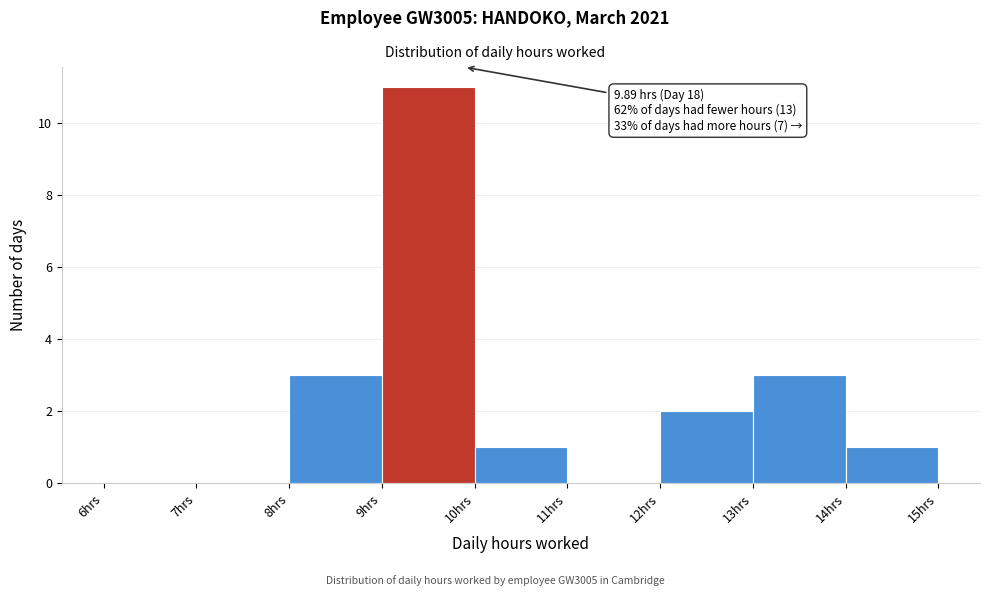

Over which range of the x-axis is the bar tallest?

9 to 10